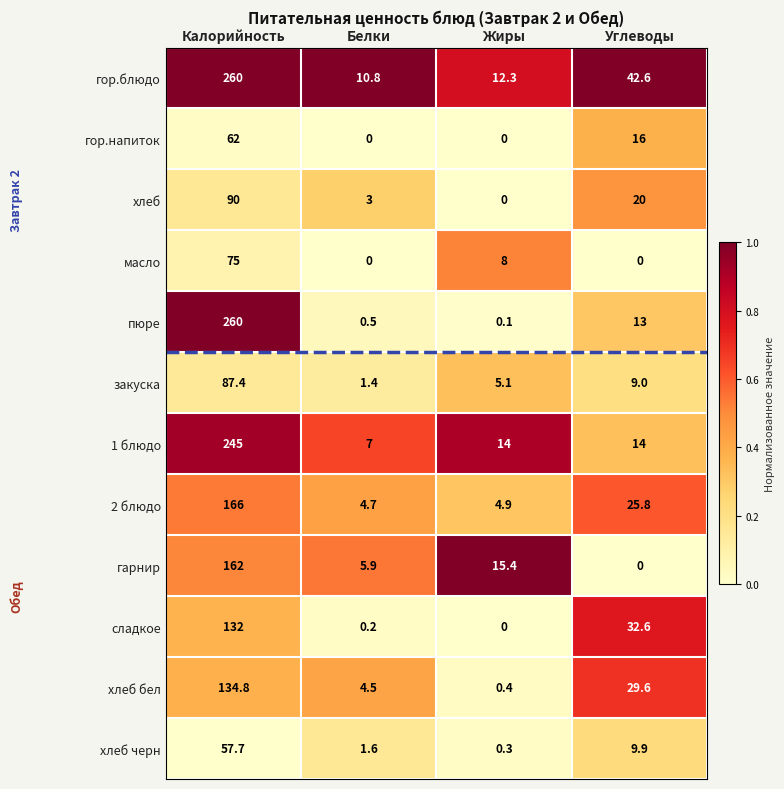

Which series has the largest total across all categories?

гор.блюдо